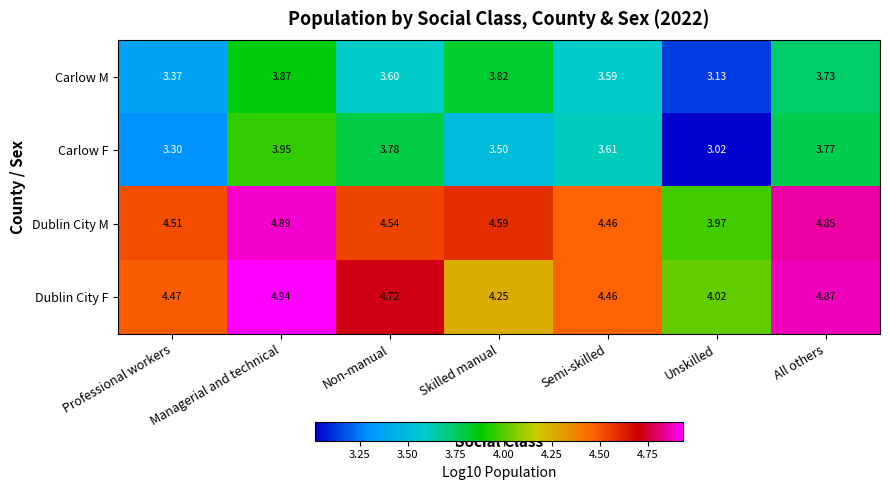

Between Professional workers and Skilled manual, which series saw the biggest shift?

Carlow M